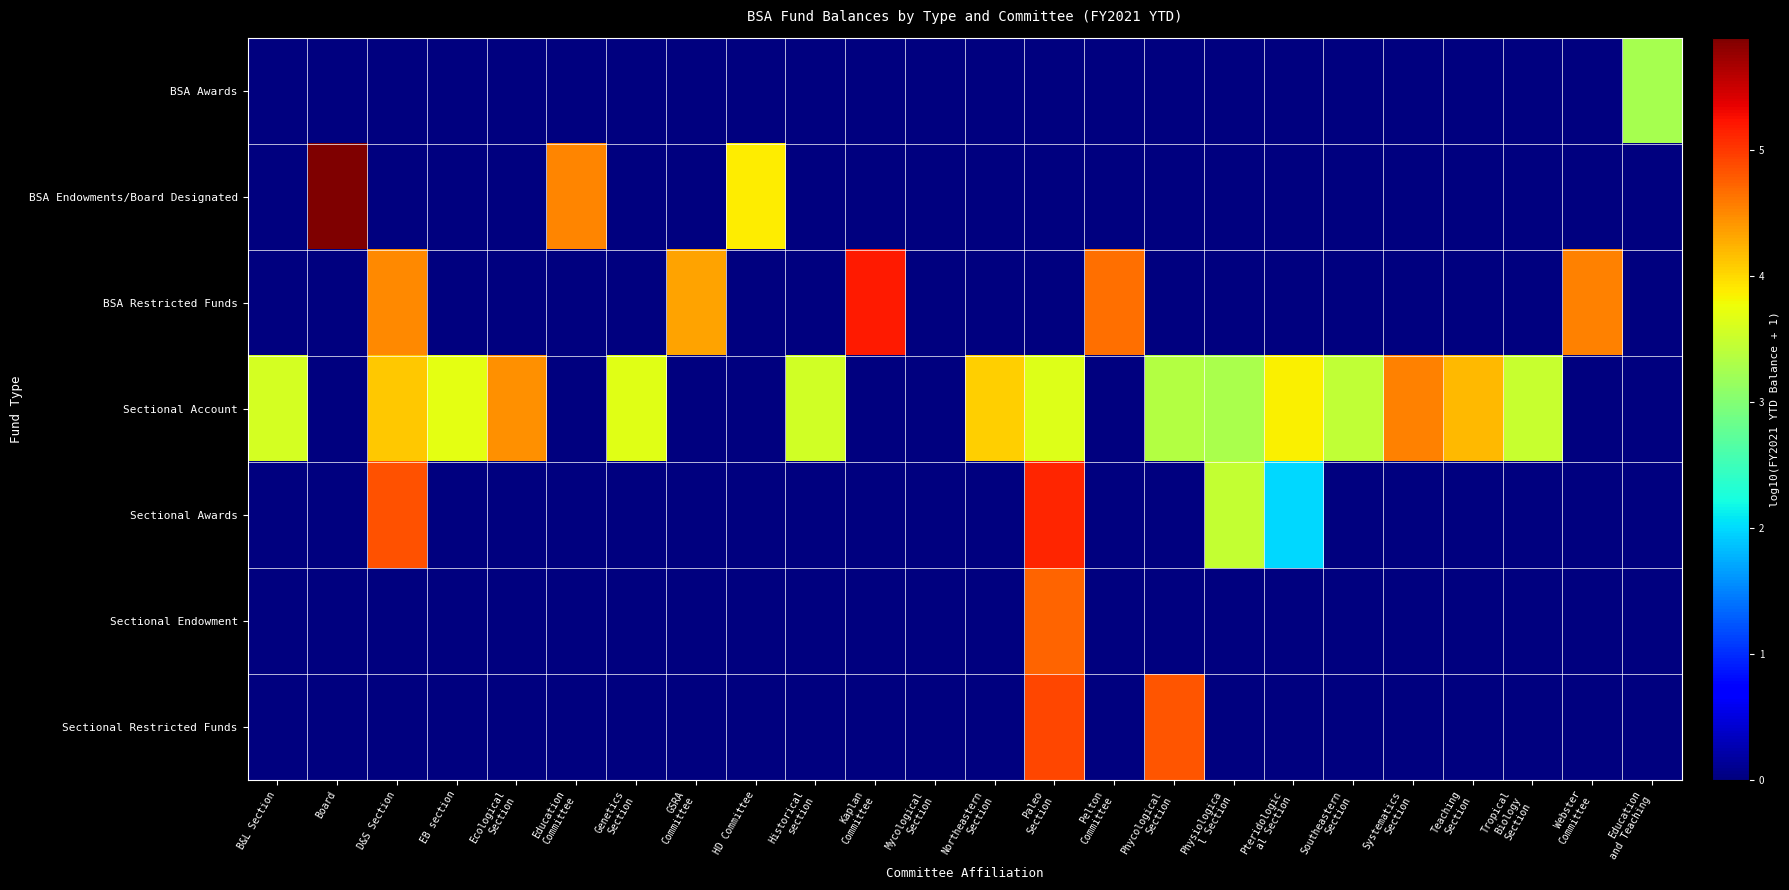

At which category is the sum across all series the highest?

Paleo
Section